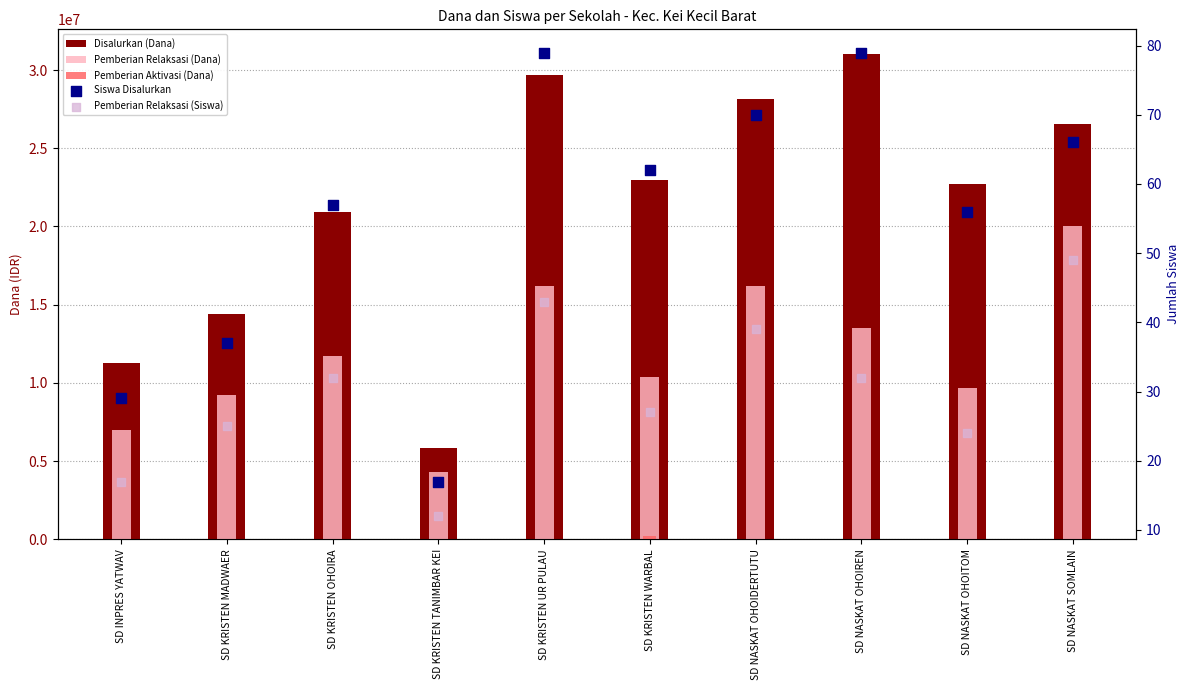

At how many categories does at least one series exceed 6011964?

9